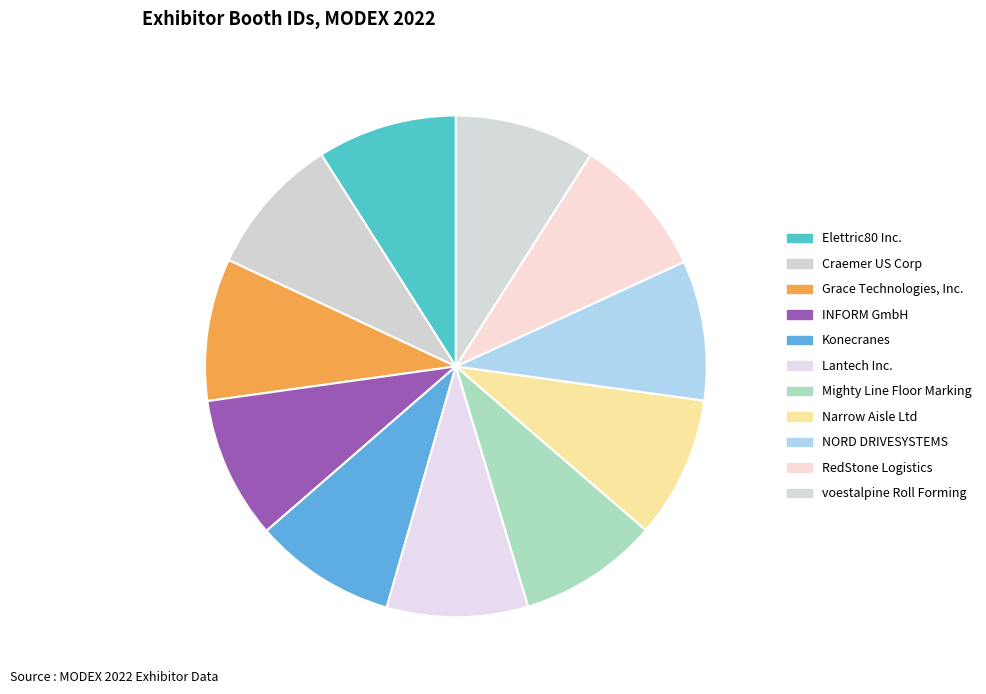

Does any single category account for the majority?

No